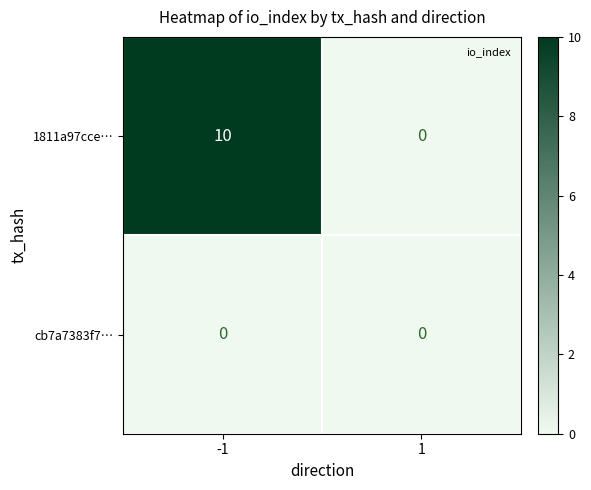

Which series has the largest range (max minus min)?

1811a97cce…